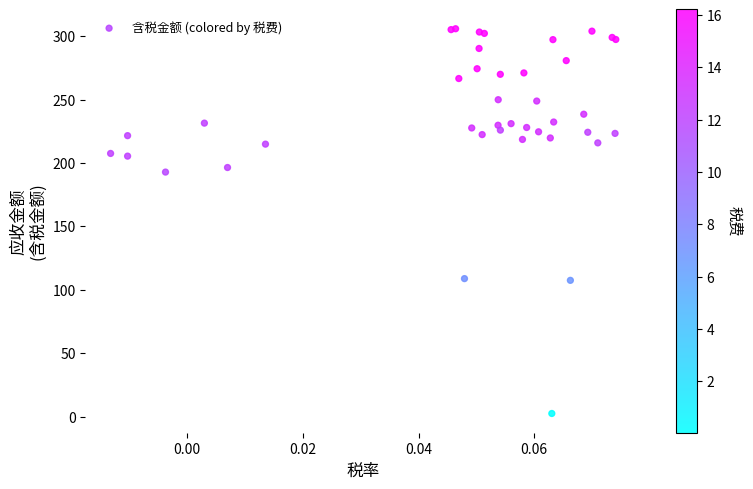

What Y value in the scatter plot is closest to 154?

192.9